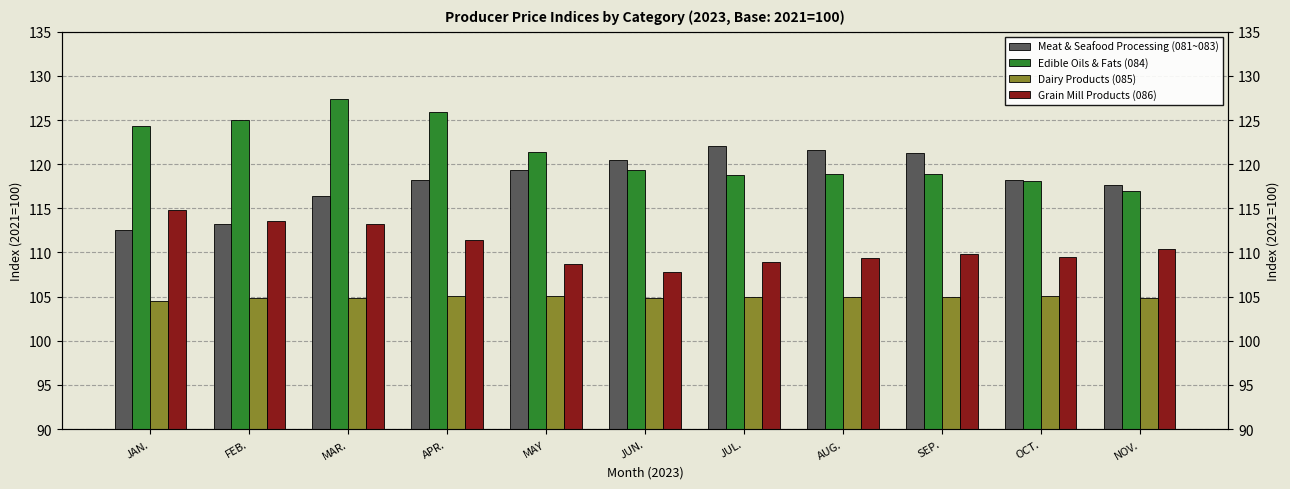

What is the approximate value of Grain Mill Products (086) at NOV.?

110.4